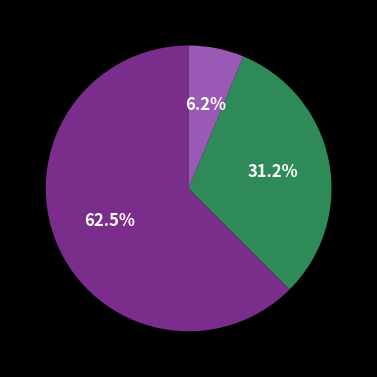

Is there any slice that represents more than half of the pie?

Yes